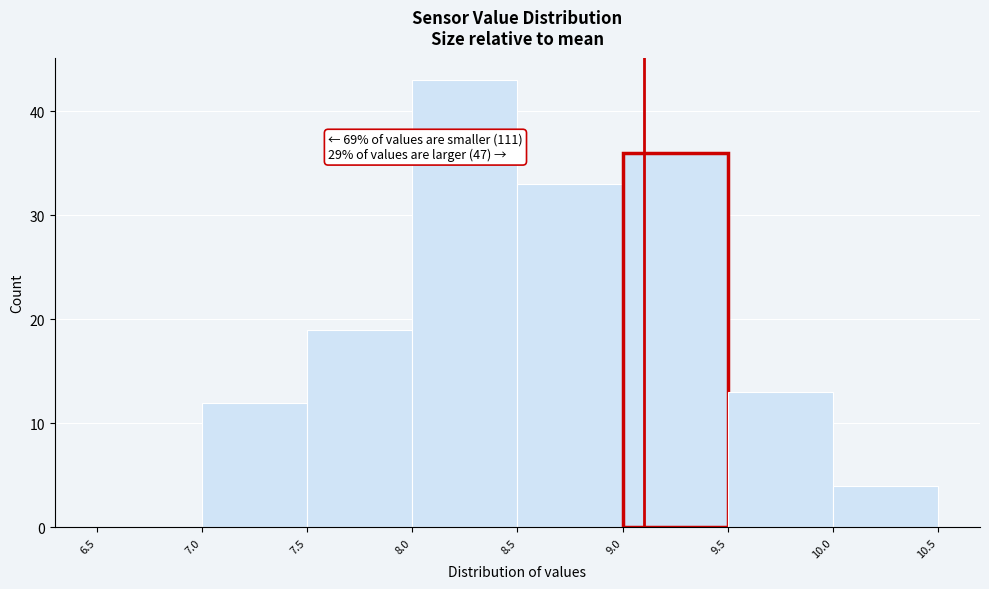

Which range on the x-axis has the tallest bar?

8.0 to 8.5